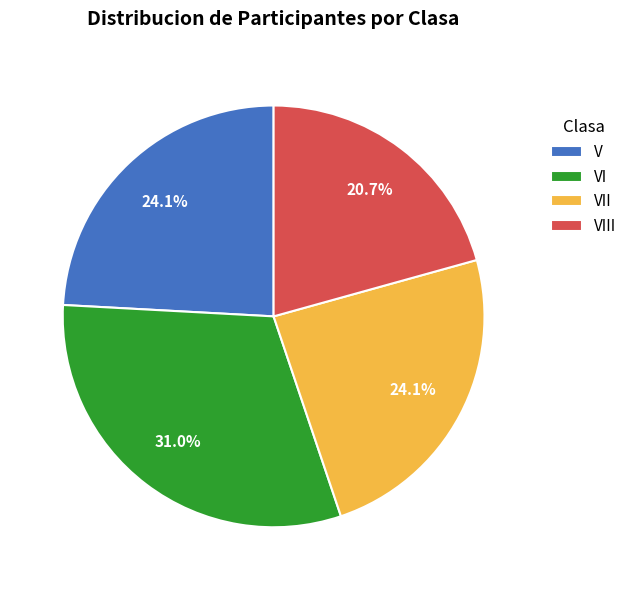

Is it true that VIII is 21% of the pie?

True